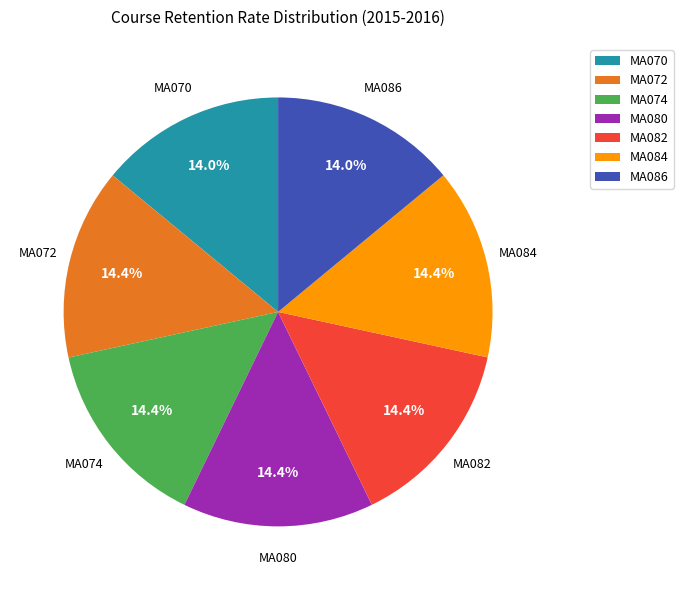

The MA086 slice represents 14% of the pie. True or false?

True